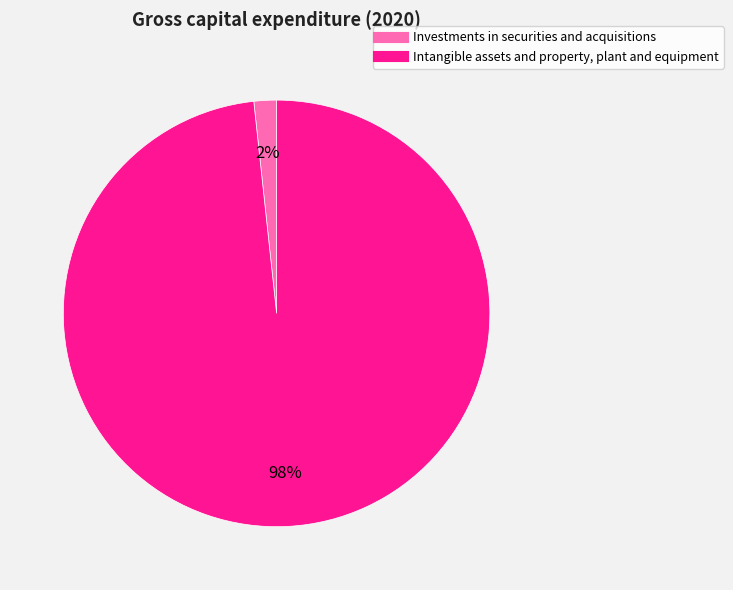

Which category has the biggest portion of the pie?

Intangible assets and property, plant and equipment